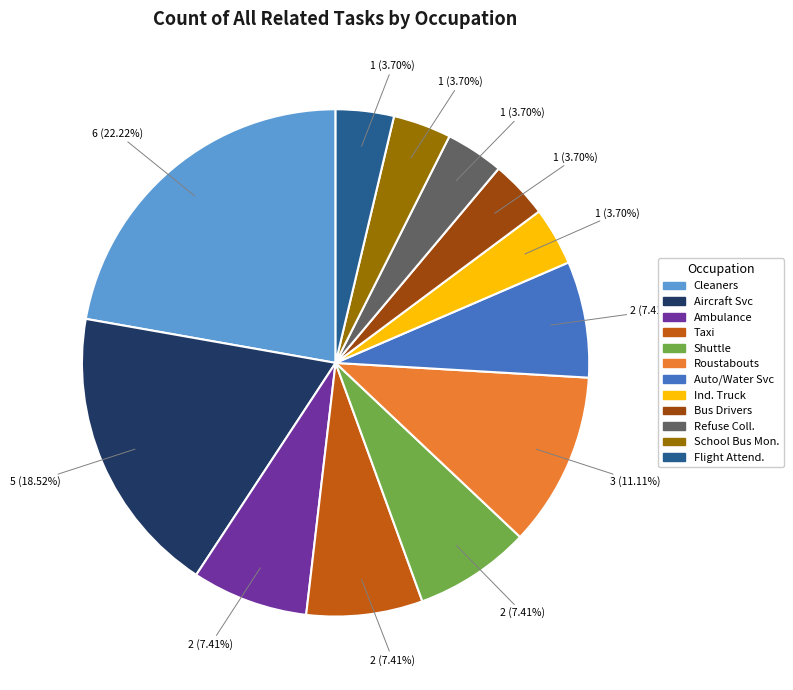

Does any single category account for the majority?

No